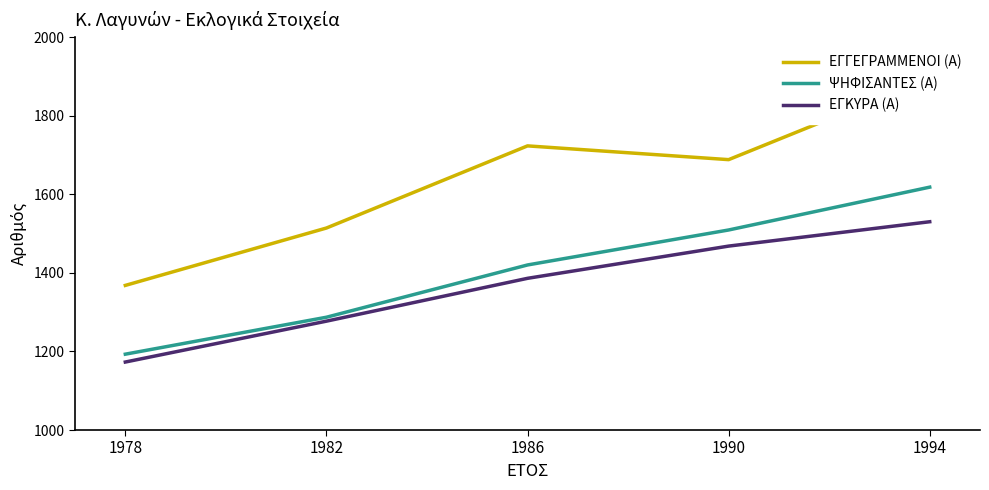

Reading left to right, what are all the values shown in this chart?

ΕΓΓΕΓΡΑΜΜΕΝΟΙ (Α): 1978=1368	1982=1514	1986=1723	1990=1688	1994=1895
ΨΗΦΙΣΑΝΤΕΣ (Α): 1978=1193	1982=1287	1986=1420	1990=1509	1994=1618
ΕΓΚΥΡΑ (Α): 1978=1173	1982=1277	1986=1386	1990=1468	1994=1530